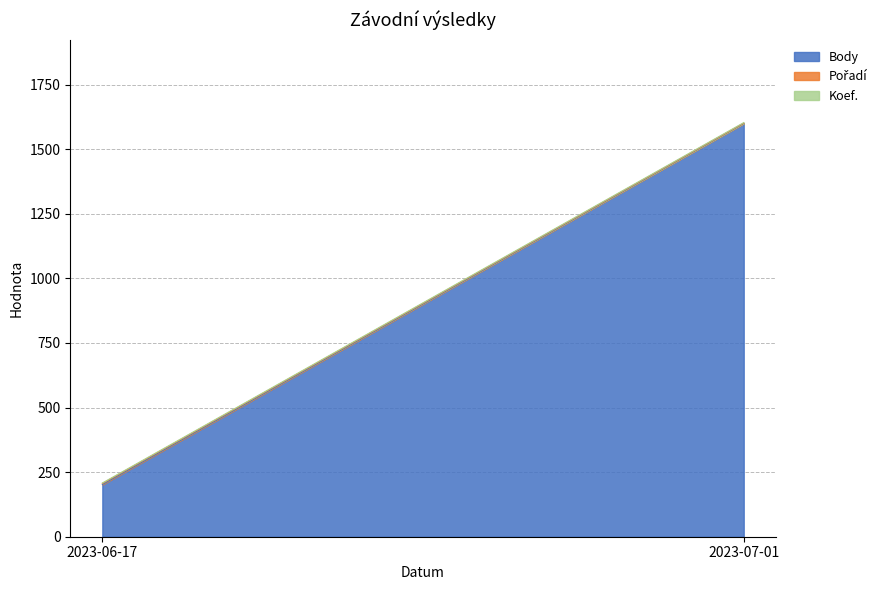

Reading left to right, transcribe all the data shown in this chart.

Body: 2023-07-01=1600	2023-06-17=202
Pořadí: 2023-07-01=1	2023-06-17=4
Koef.: 2023-07-01=2	2023-06-17=2